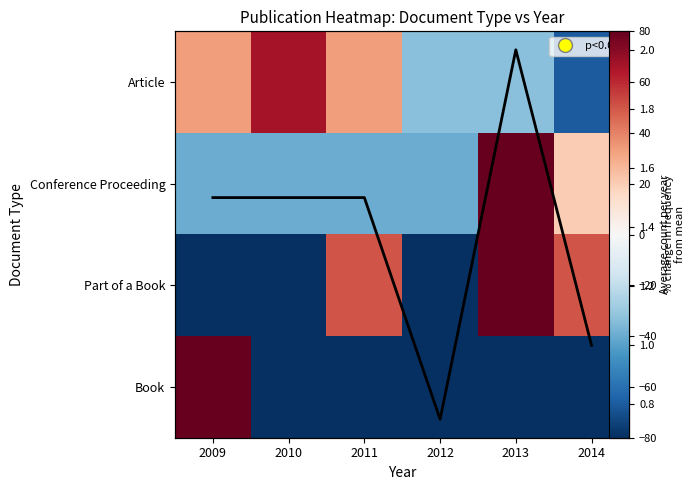

How many categories are shown in the chart?

6